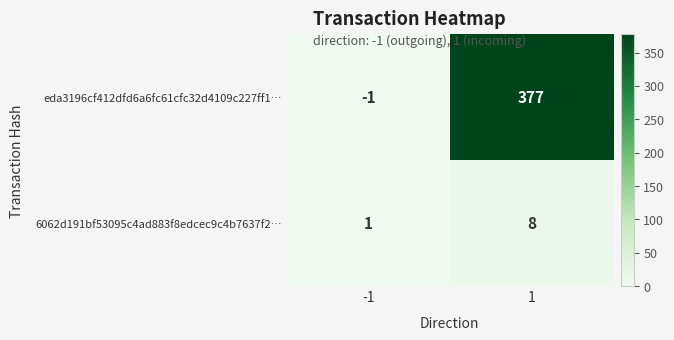

True or false: eda3196cf412dfd6a6fc61cfc32d4109c227ff1… has a value of -1 at -1.

True